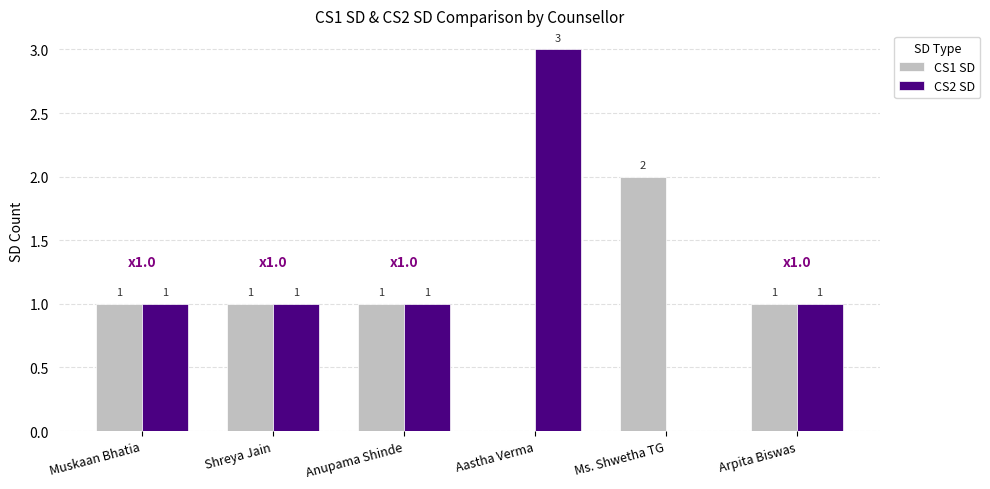

How many data points does each series have?

6